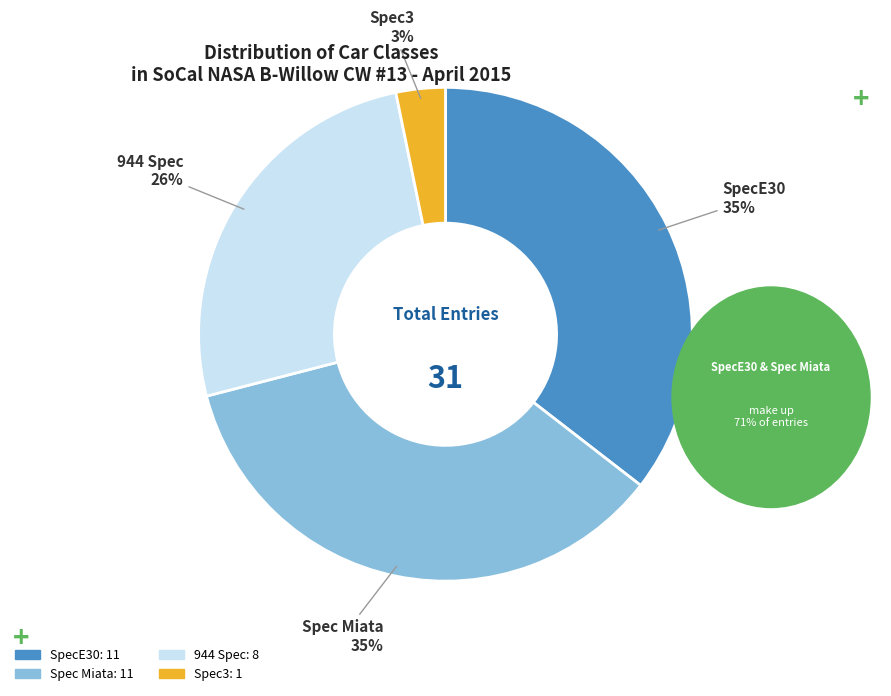

Approximately how many times larger is the value at Spec3 compared to 944 Spec?

0.1